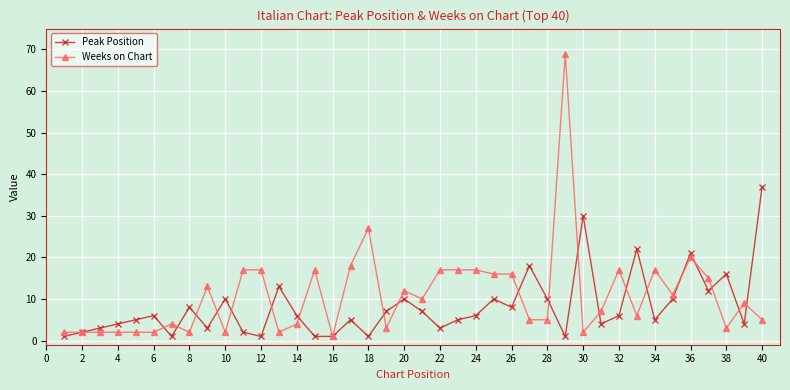

What are all the series names shown in the legend?

Peak Position, Weeks on Chart